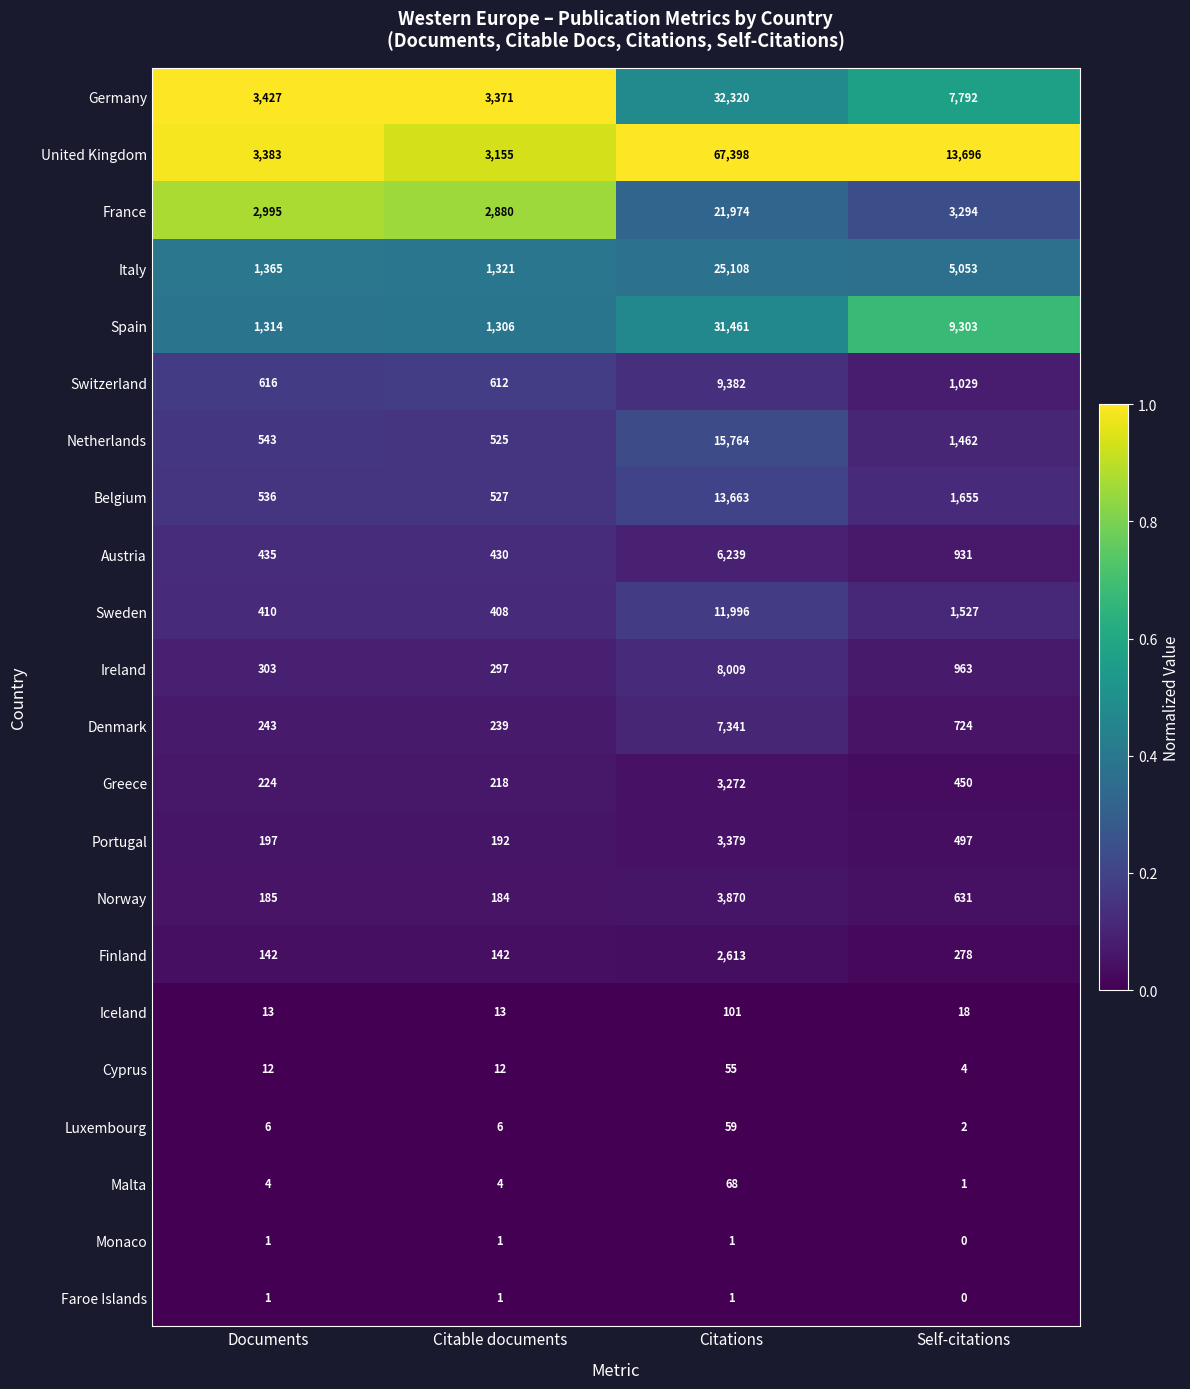

Which series has the widest spread of values?

United Kingdom